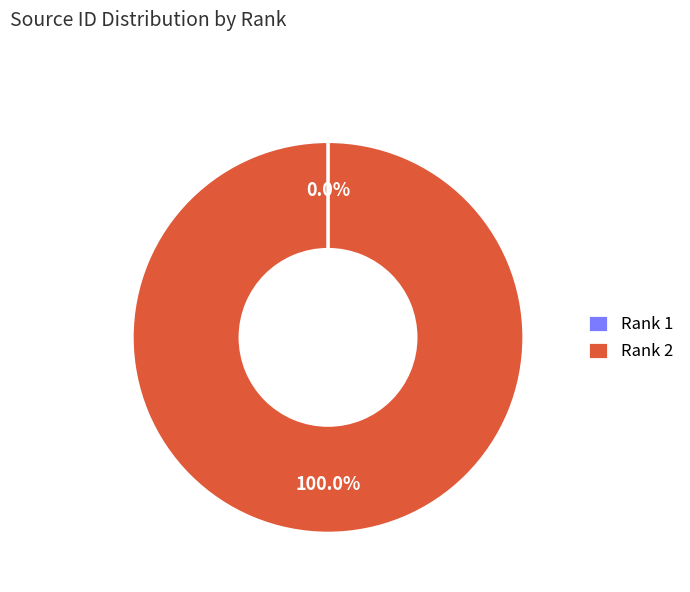

Does Rank 2 represent more than half of the total?

Yes